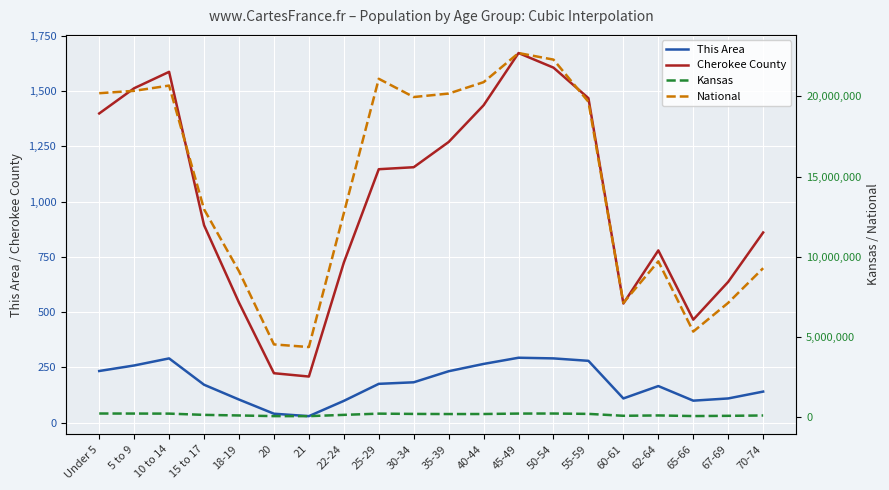

At 15 to 17, list the series in order from largest to smallest.

National, Kansas, Cherokee County, This Area